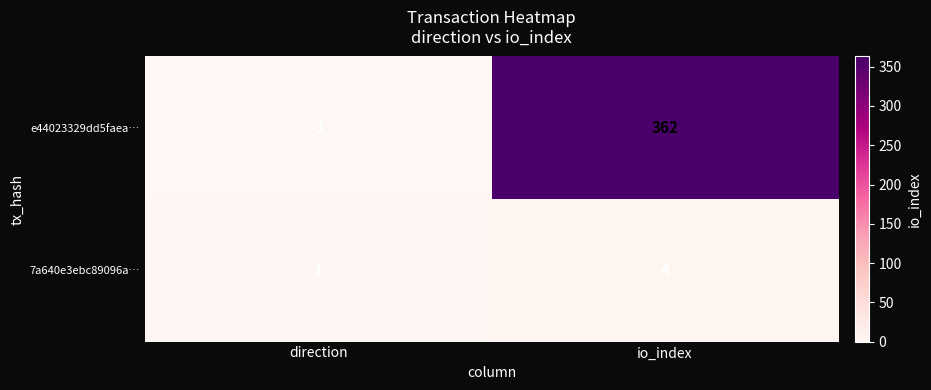

The value of e44023329dd5faea… at direction is -1. True or false?

True